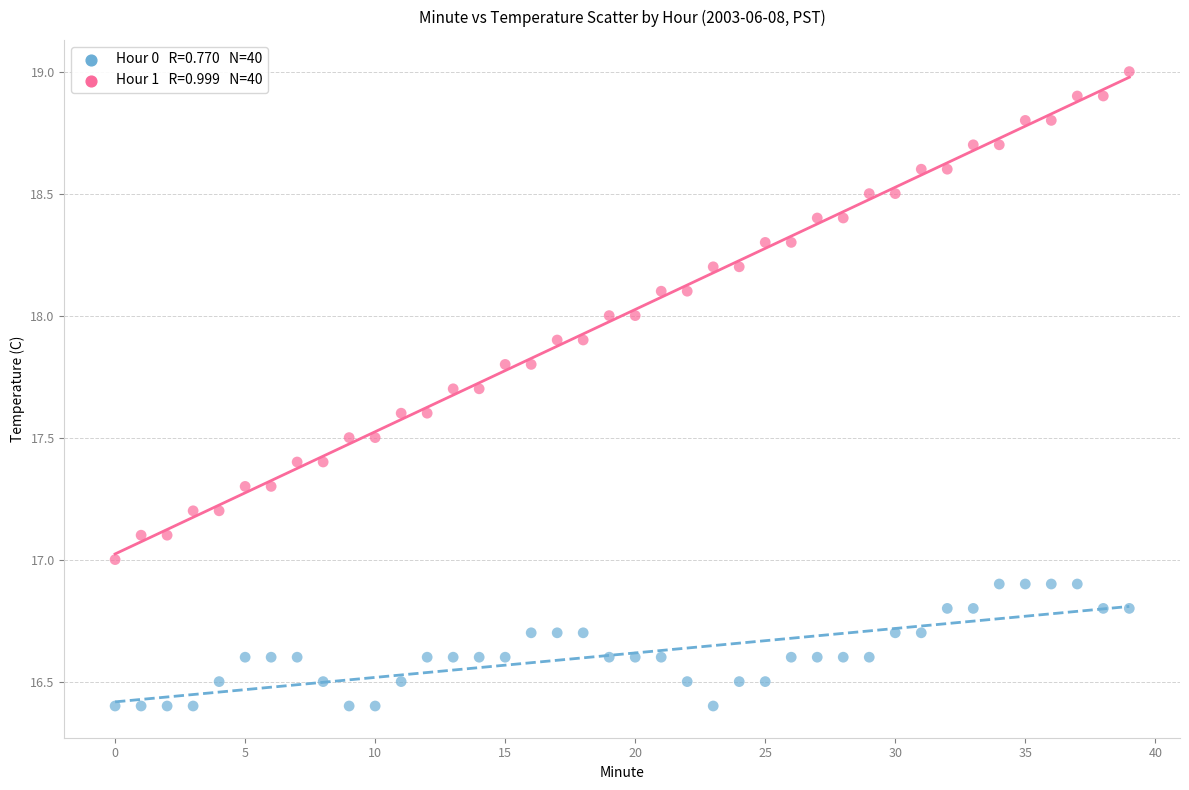

Across all data points, what is the range of Y values (max minus min)?

2.6